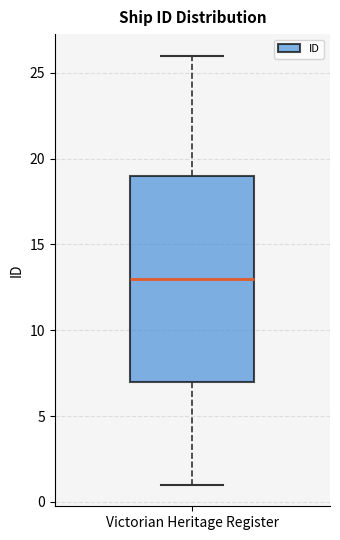

Read this box plot against the y-axis: the position of the median line, the range covered by the box, and the ends of both whiskers. The values are not printed on the chart, so give them approximately, as read against the axis.

median 13, box 7 to 19, whiskers 1 to 26